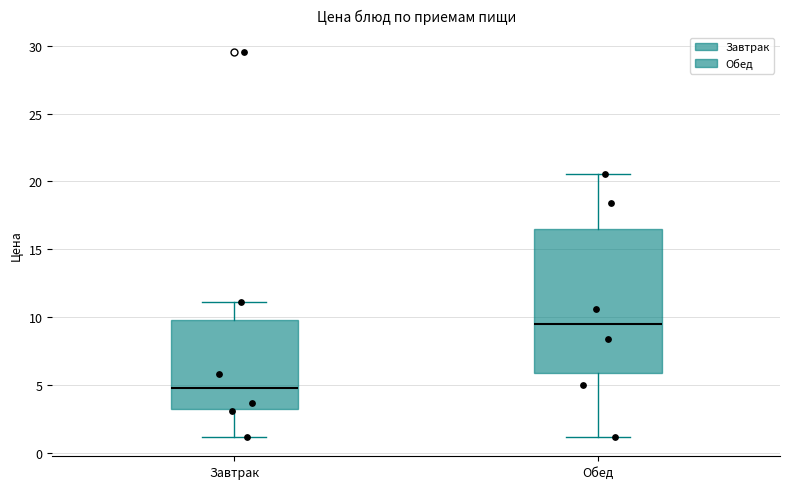

Reading left to right, read every box against the y-axis: the position of its median line, the range the box covers, and the ends of its whiskers. The values are not printed on the chart, so give them approximately, as read against the axis.

Завтрак: median 5.0, box 3.0 to 10.0, whiskers 1.0 to 11.0
Обед: median 9.5, box 6.0 to 16.5, whiskers 1.0 to 20.5